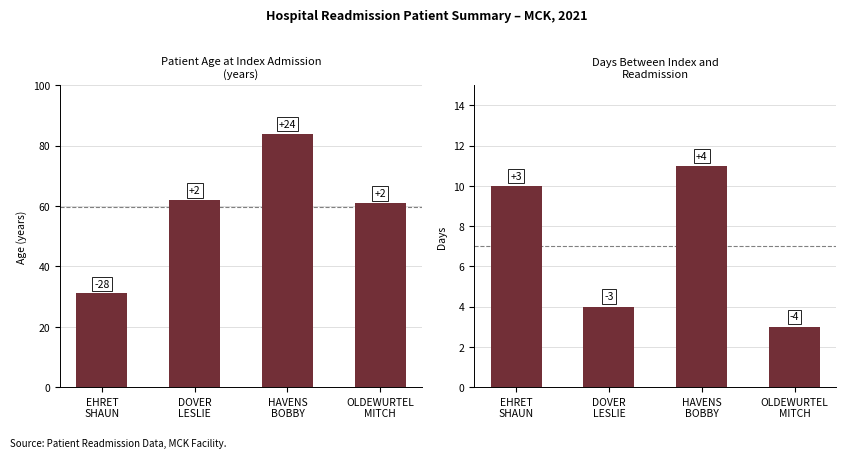

List the series in order of their overall mean, highest first.

Patient Age, Days Between Index and Readmission